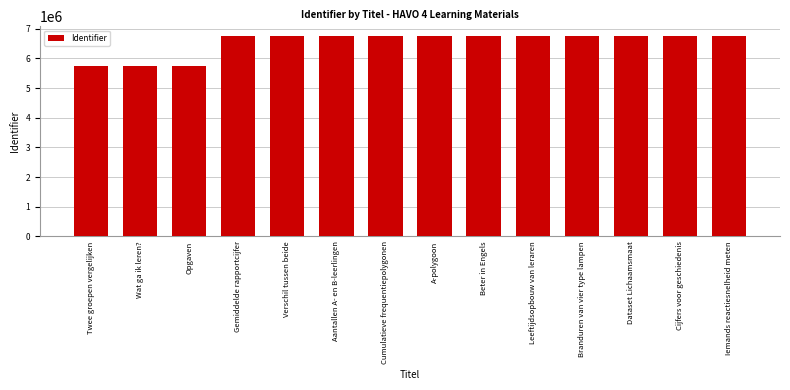

What is the label of the 7th bar from the left?

Cumulatieve frequentiepolygonen